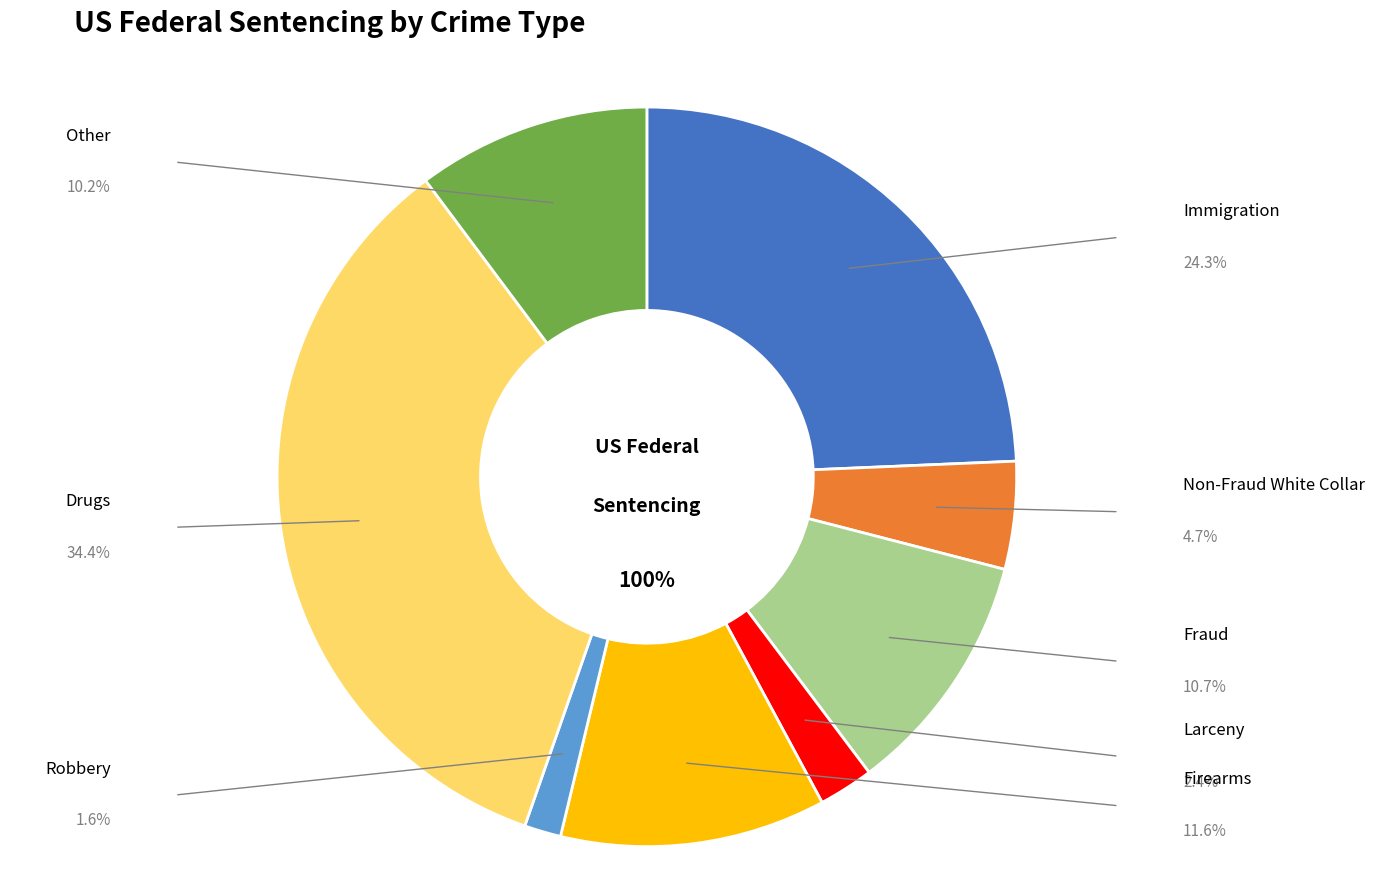

Which slice is the smallest?

Robbery